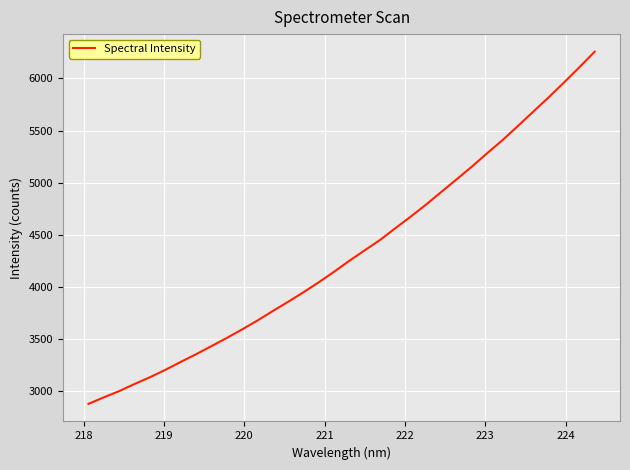

True or false: there are more than 0 points higher than both neighbors.

False